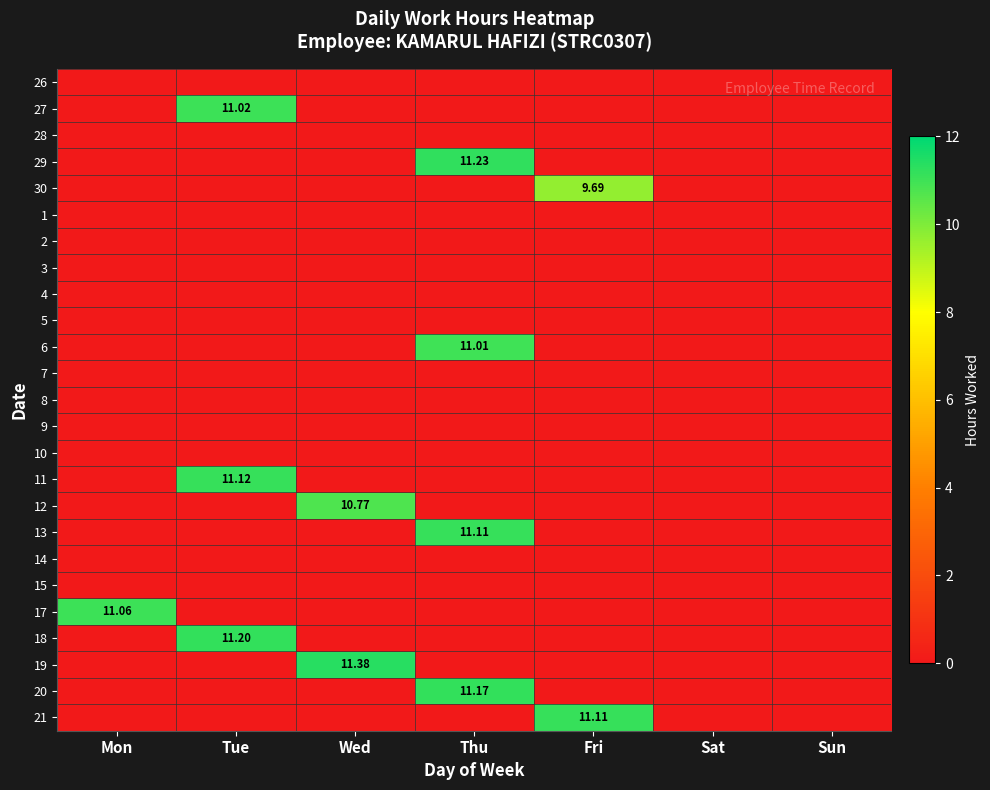

What is the total value across all series at Mon?

11.1